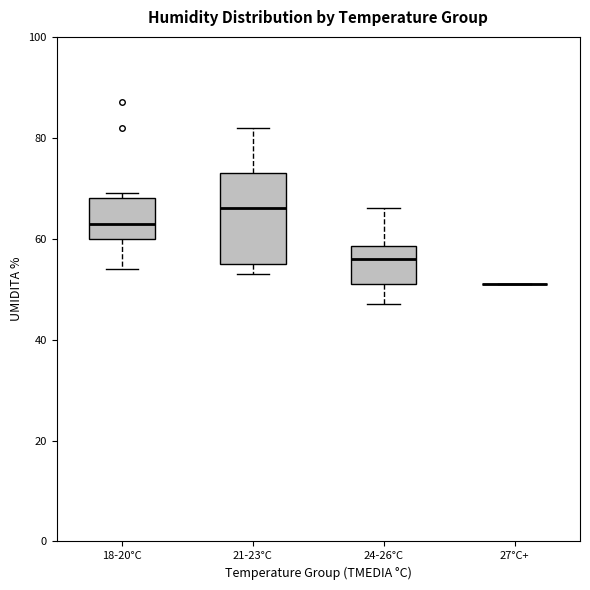

Where does the upper whisker of the box for 24-26°C end on the y-axis? The values are not printed on the chart, so give them approximately, as read against the axis.

66